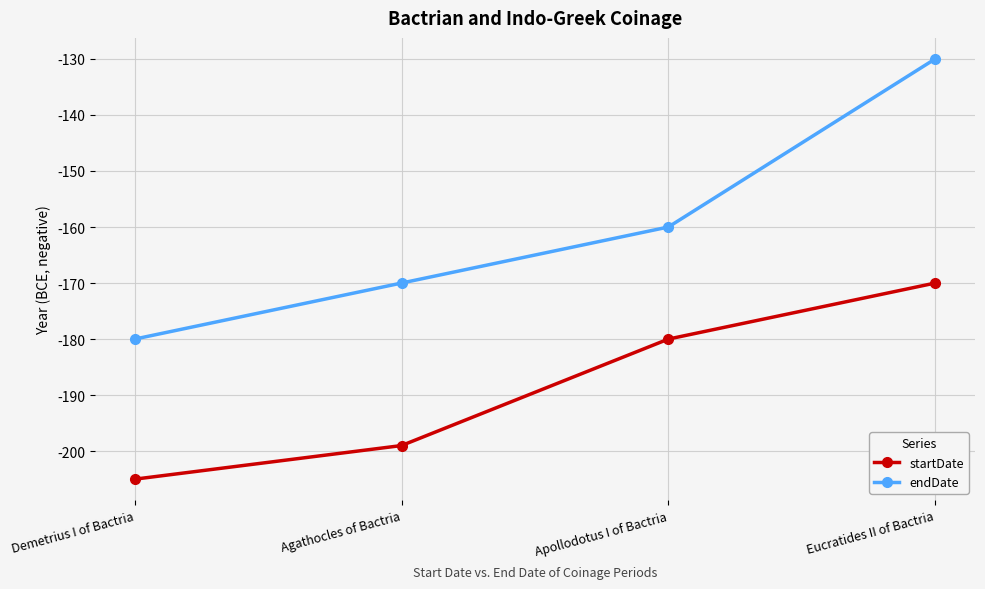

Reading right to left, transcribe all the data shown in this chart.

startDate: -170	-180	-199	-205
endDate: -130	-160	-170	-180